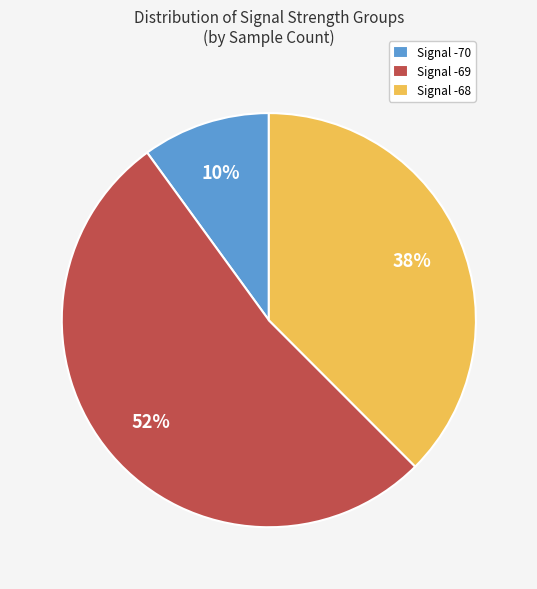

Between Signal -69 and Signal -68, which is larger?

Signal -69